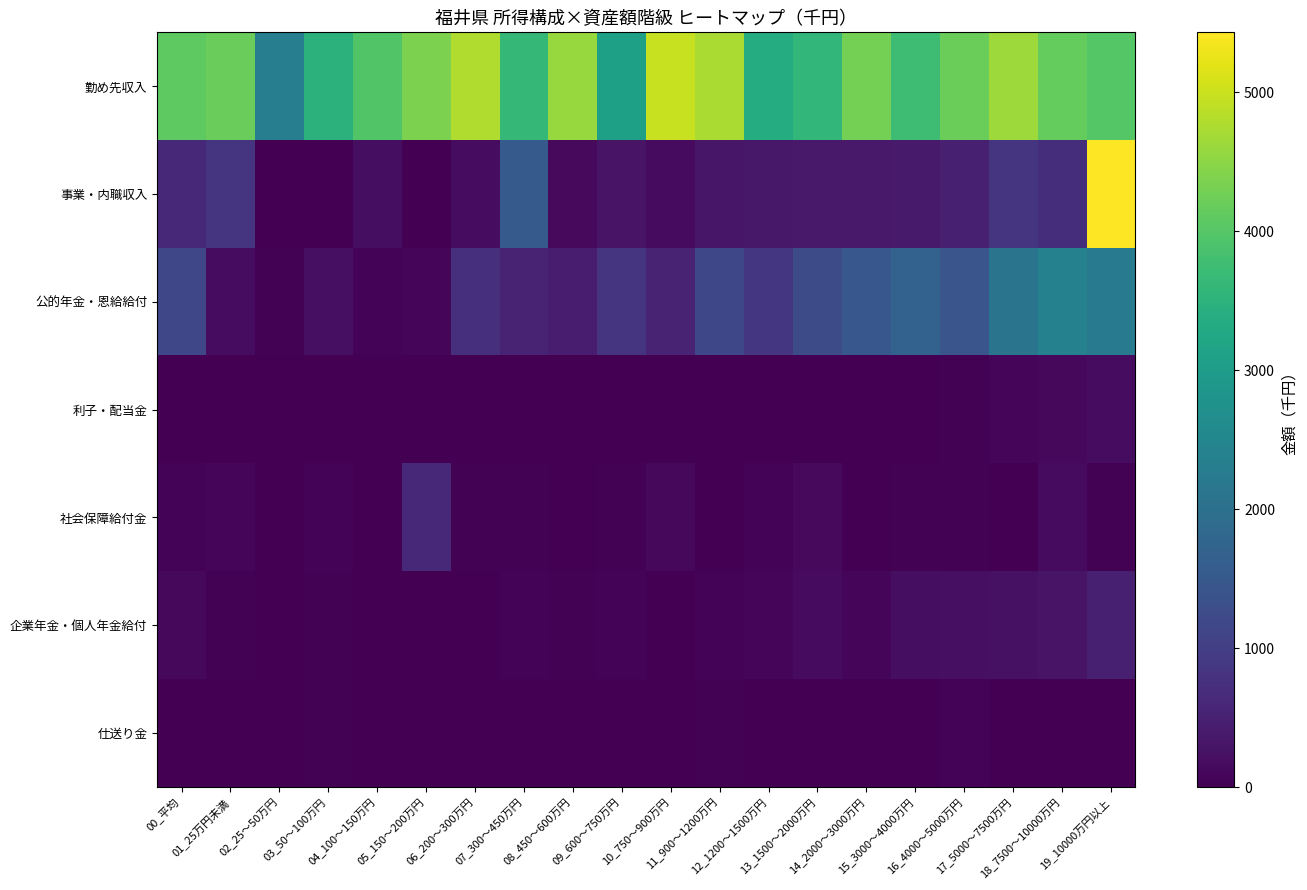

Between 18_7500～10000万円 and 01_25万円未満, which is larger?

01_25万円未満